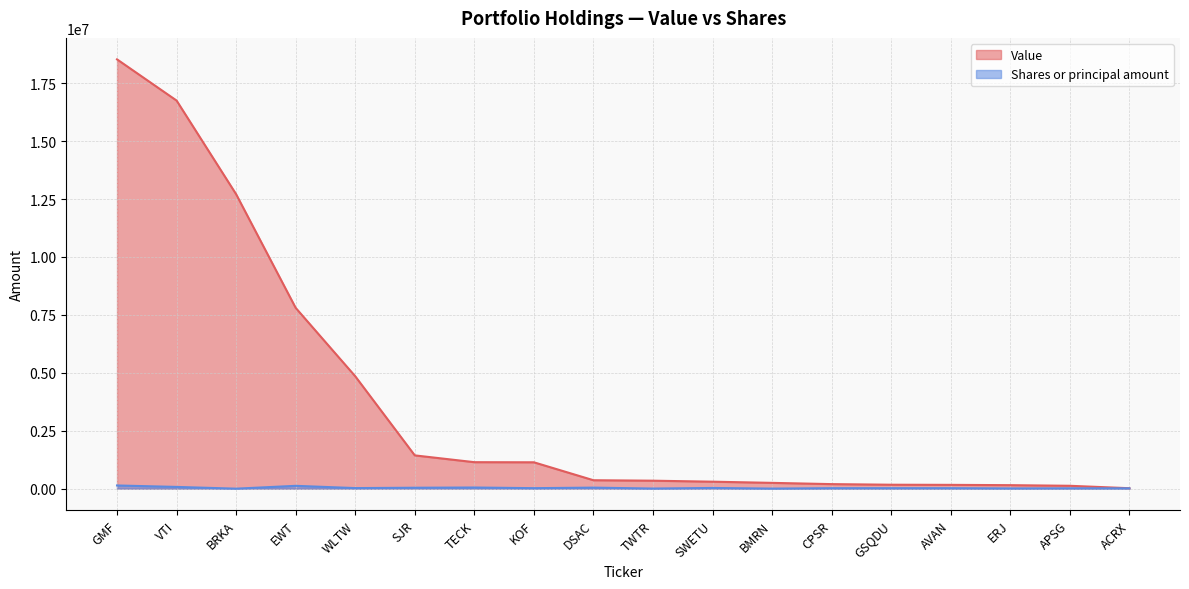

What is the difference between the maximum and second lowest values in the Value series?

18403000